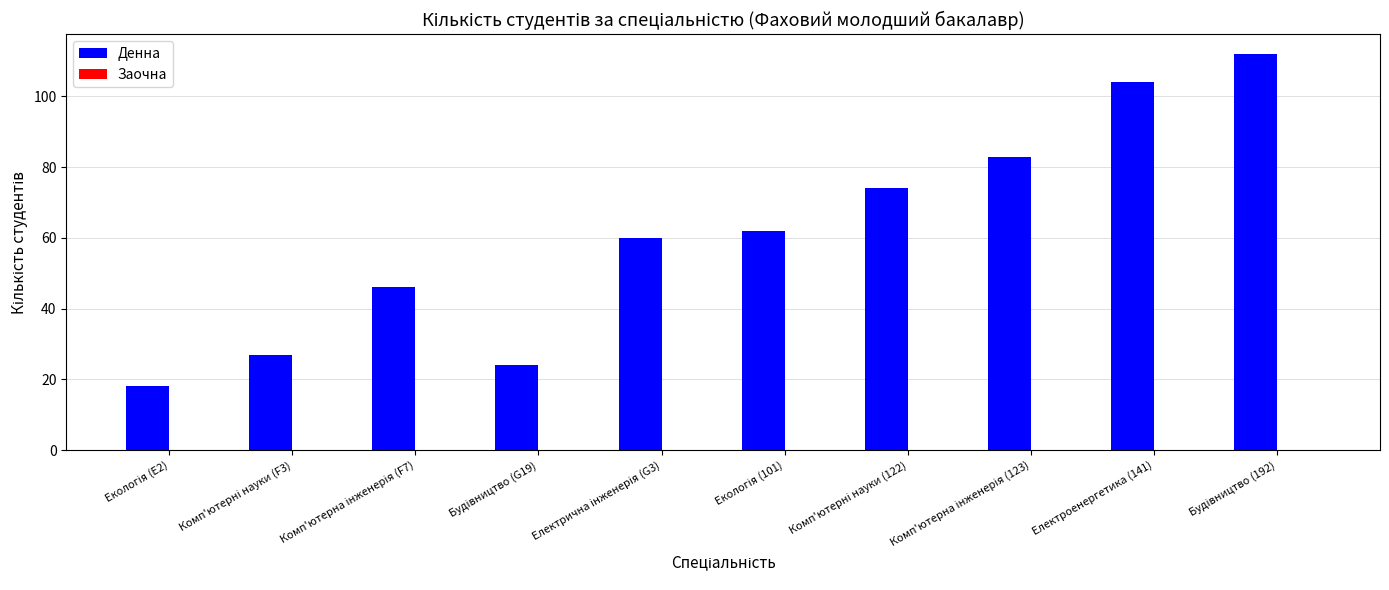

What is the sum of all values?

610